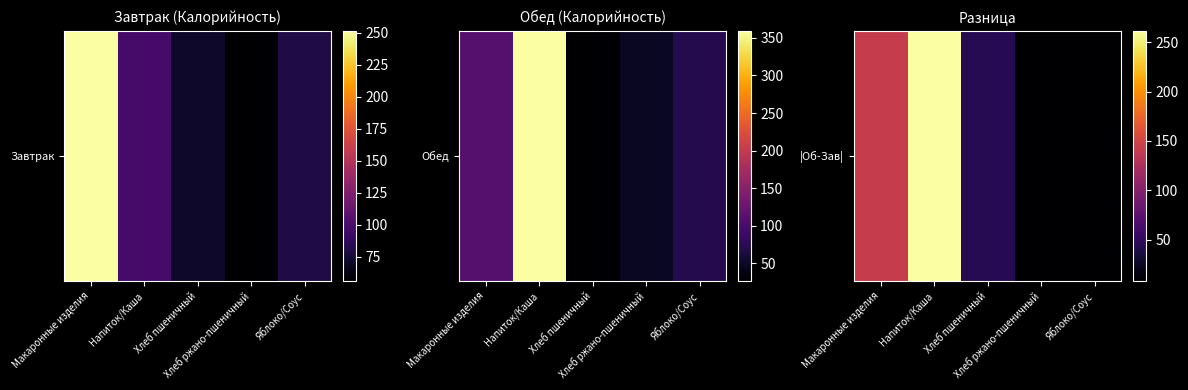

What is the maximum value shown in the chart?

261.7